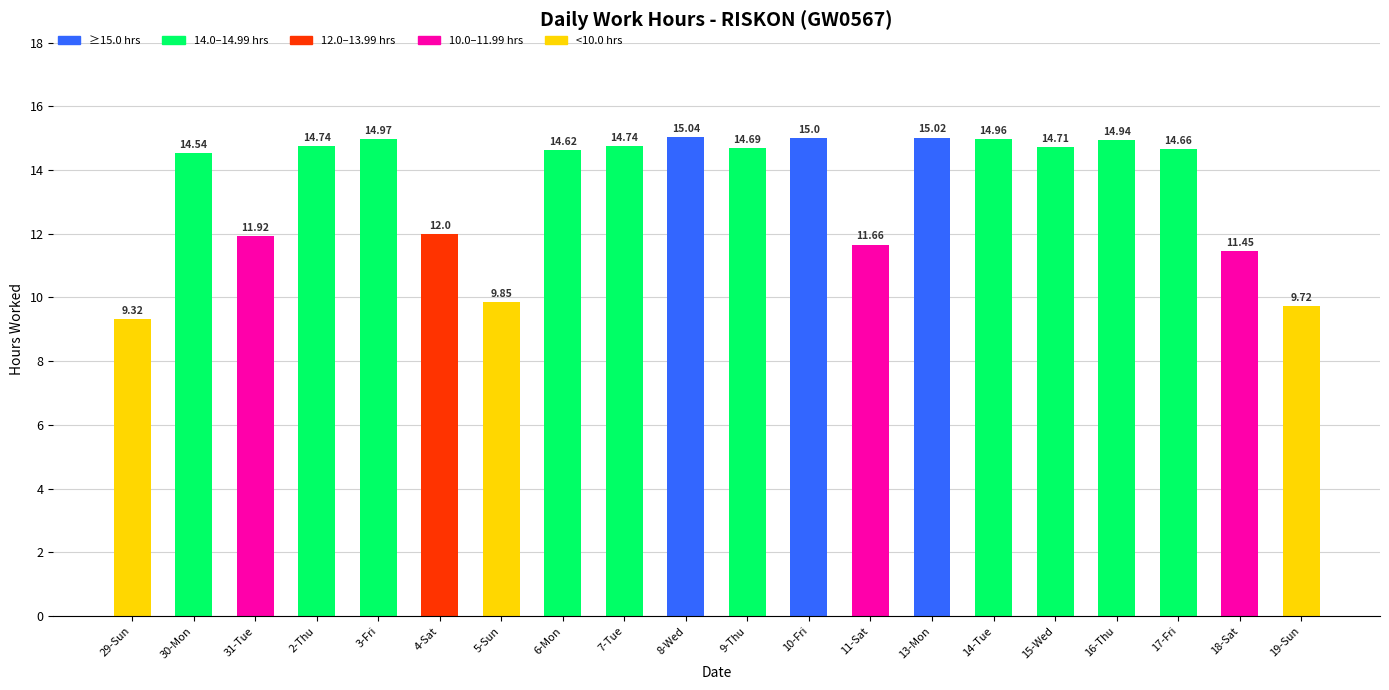

Are the bars grouped side by side (vs. stacked)?

No